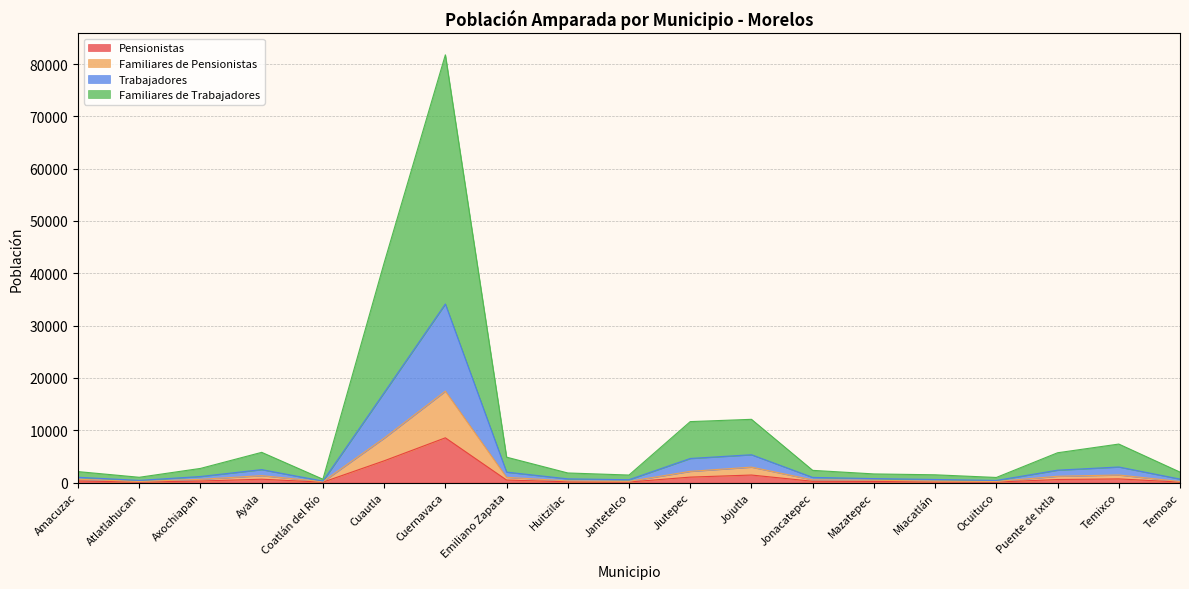

How many values in the Familiares de Pensionistas series exceed 635?

9